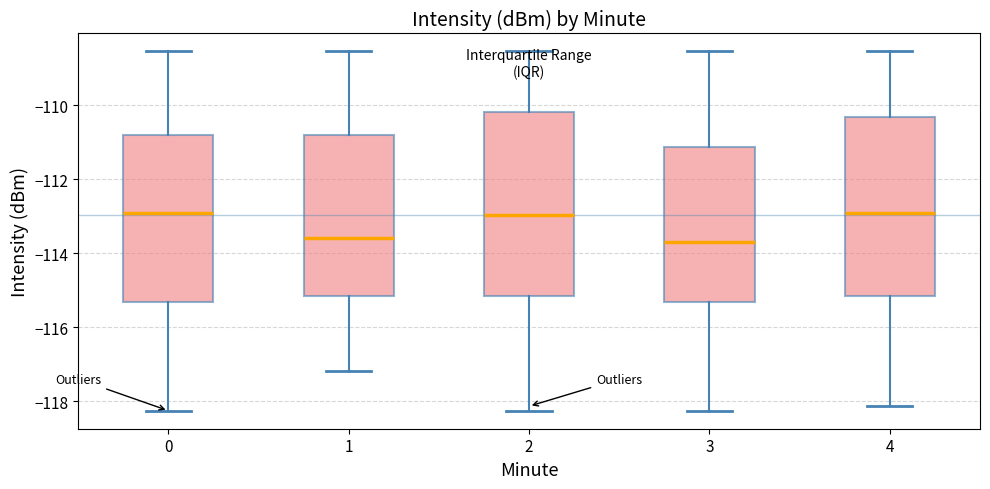

Where does the lower whisker of the box at x = 4 end on the y-axis? The values are not printed on the chart, so give them approximately, as read against the axis.

-118.2